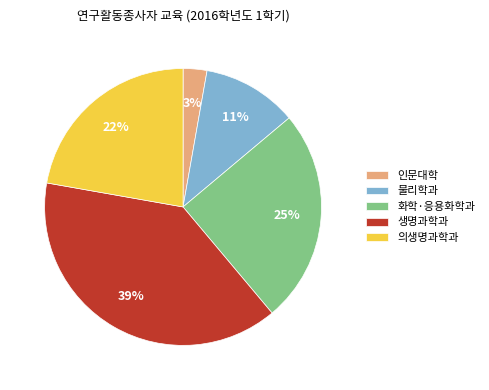

Do 생명과학과 and 의생명과학과 together represent more than half of the pie?

Yes